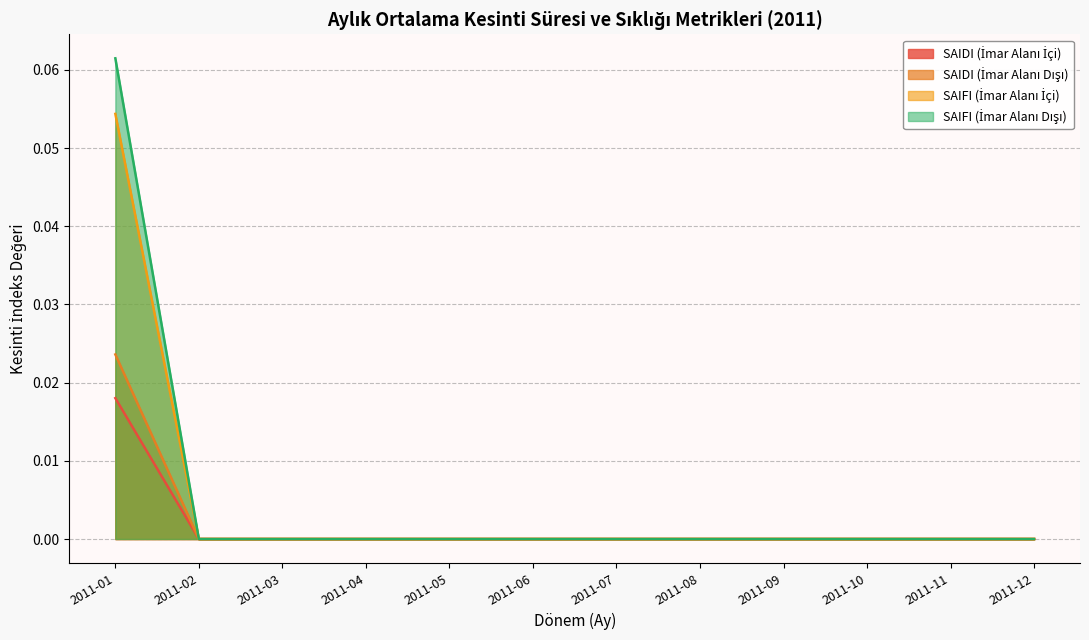

True or false: SAIDI (İmar Dışı) and SAIFI (İmar Dışı) intersect in this chart.

False